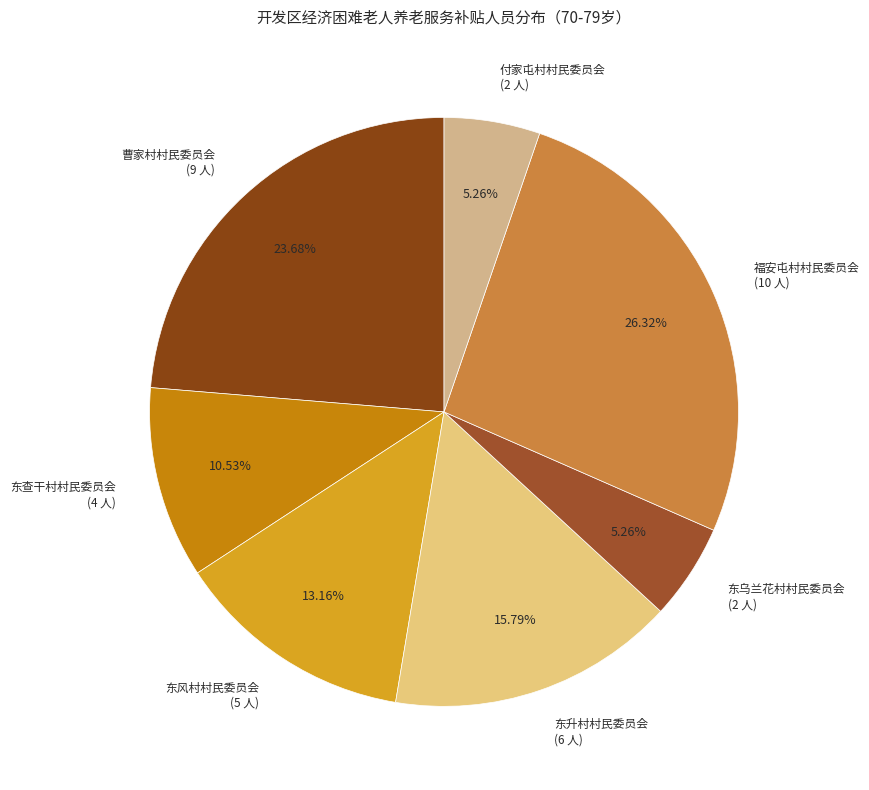

Does any single category account for the majority?

No